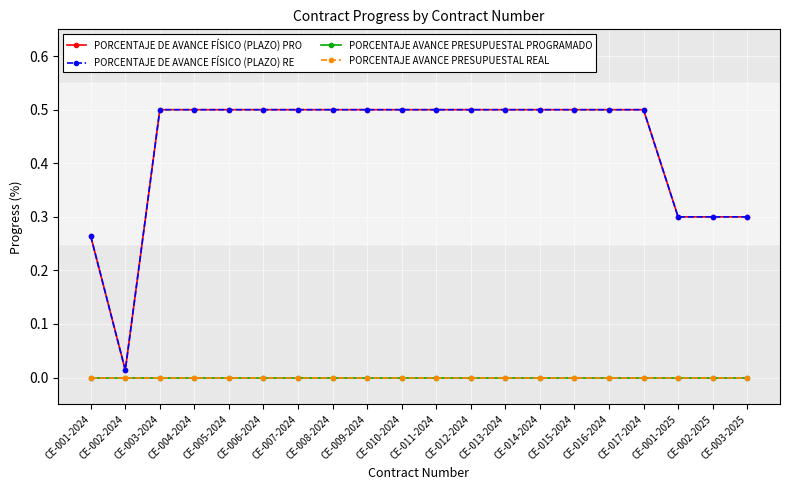

True or false: PORCENTAJE DE AVANCE FÍSICO (PLAZO) RE has a value of 0.5 at CE-013-2024.

True